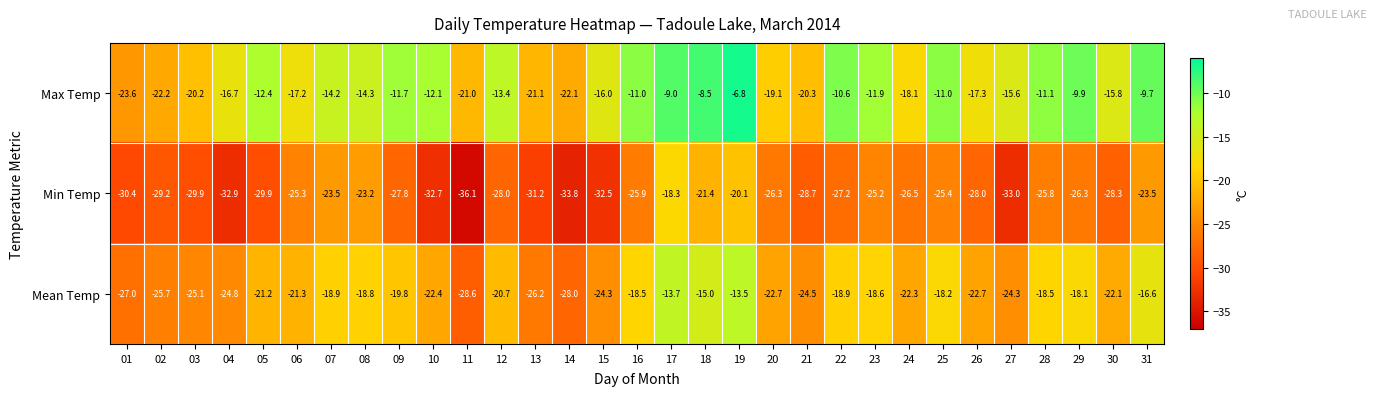

The value of Min Temp at 04 is -15.9. True or false?

False